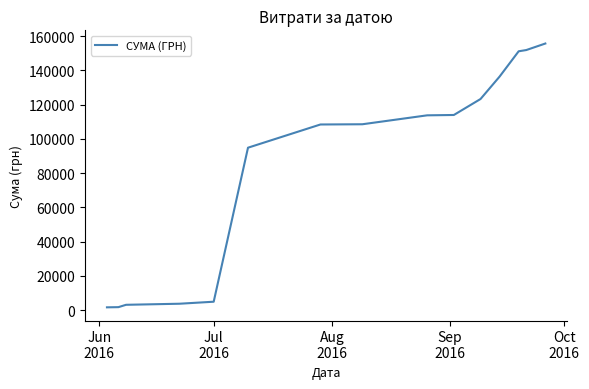

What is the difference between the maximum and minimum values?

154154.4